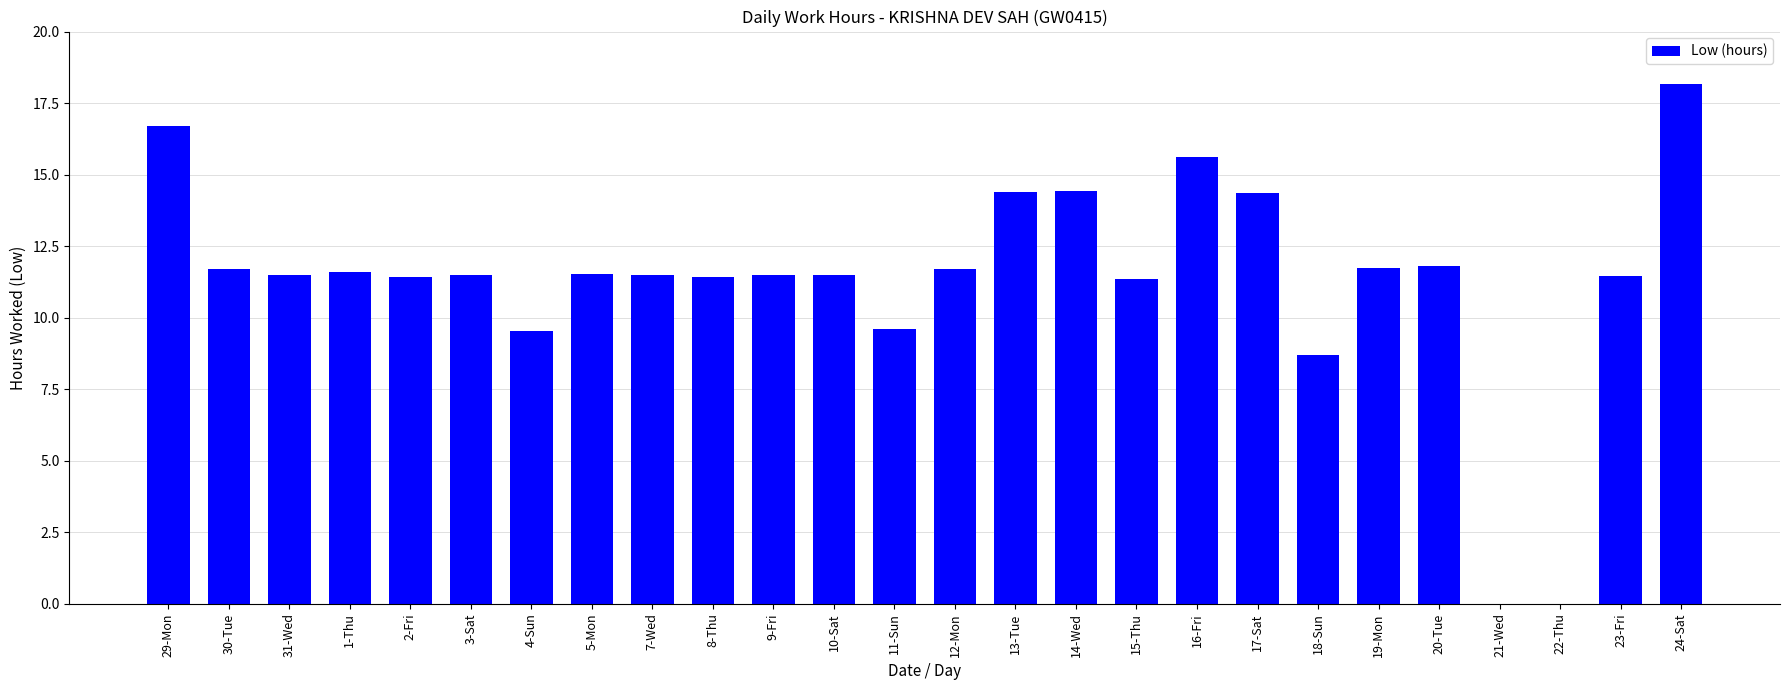

What is the sum of all values?

294.7